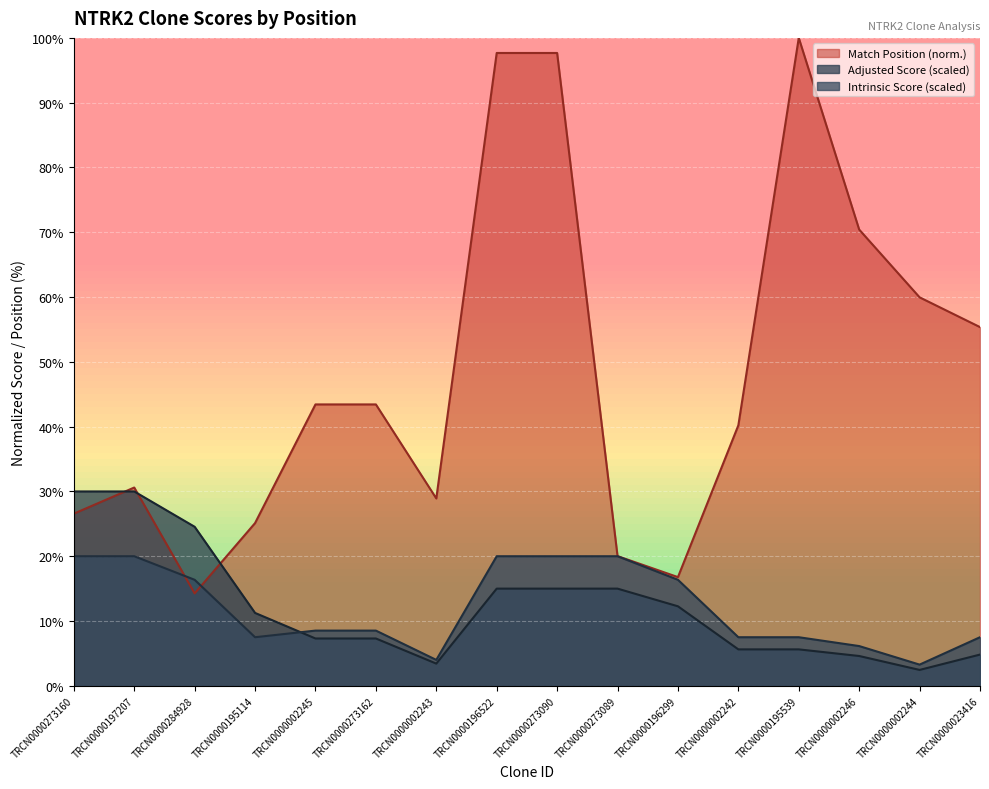

Reading left to right, extract all data points from this chart.

Match Position: 26.6	30.6	14.3	25.1	43.4	43.4	28.9	97.7	97.7	20.0	16.8	40.2	100.0	70.4	60.0	55.4
Adjusted Score: 30.0	30.0	24.5	11.2	7.3	7.3	3.4	15.0	15.0	15.0	12.3	5.6	5.6	4.6	2.5	4.8
Intrinsic Score: 20.0	20.0	16.4	7.5	8.5	8.5	4.0	20.0	20.0	20.0	16.4	7.5	7.5	6.1	3.3	7.5